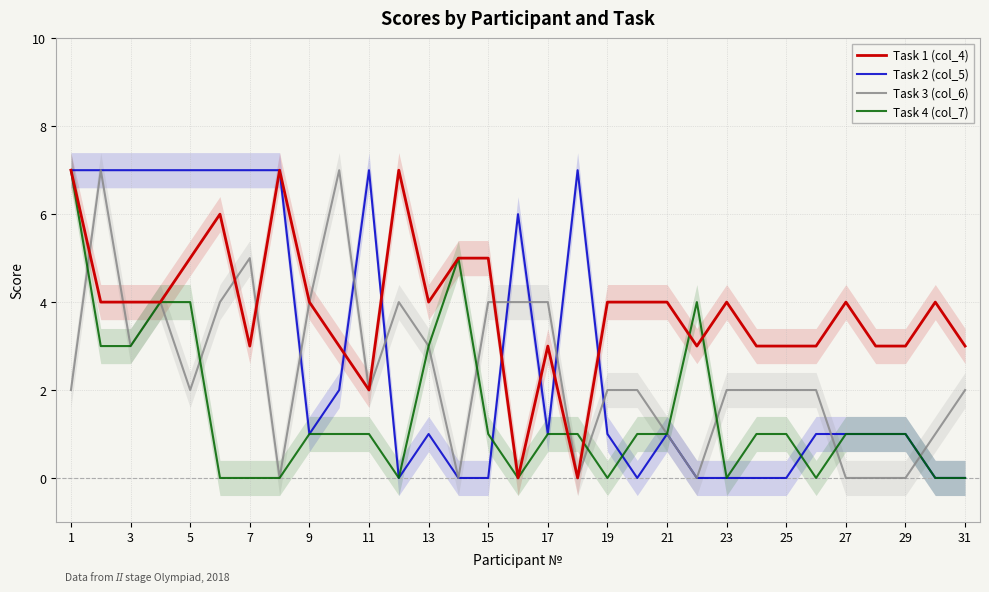

What is the difference between the Task 1 (col_4) values at 27 and 17?

1